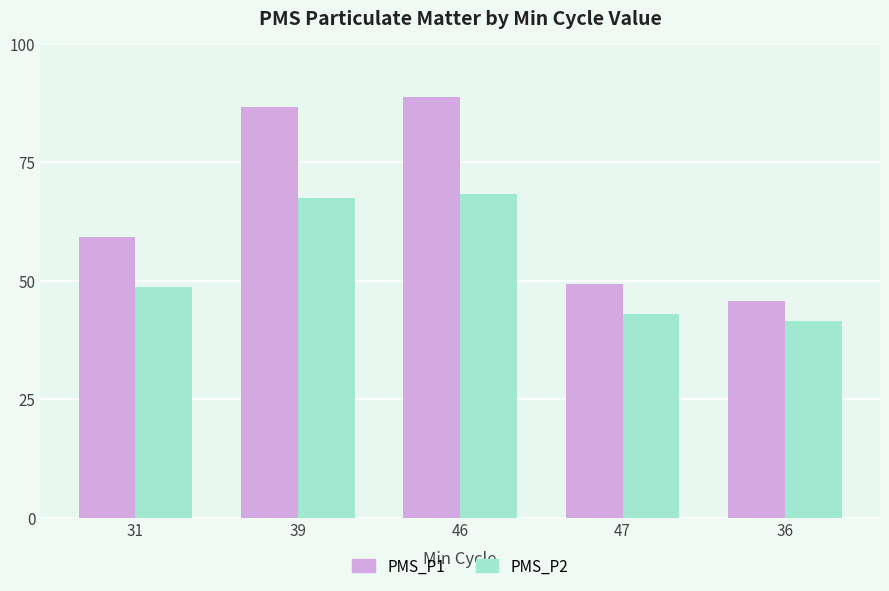

How many distinct data groups are displayed?

2